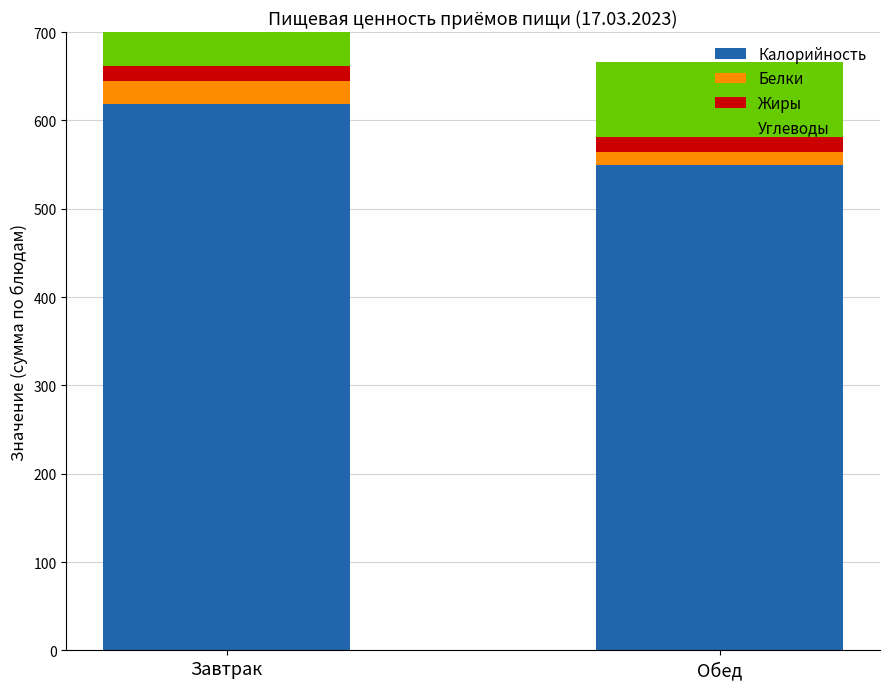

What is the spread (max minus min) of values at Обед?

535.4